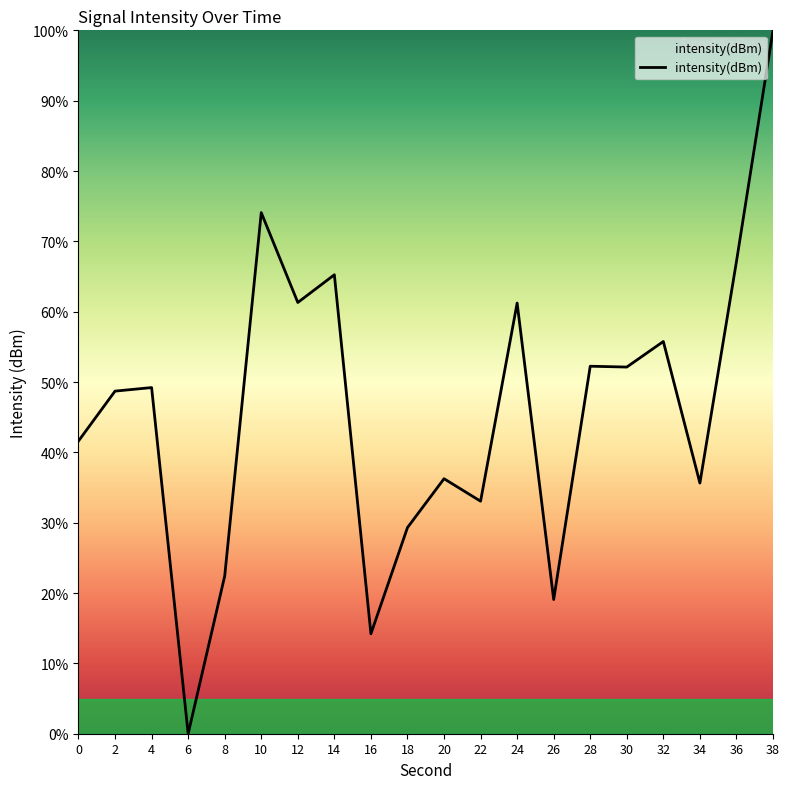

Approximately how many times larger is the value at 34 compared to 32?

0.6